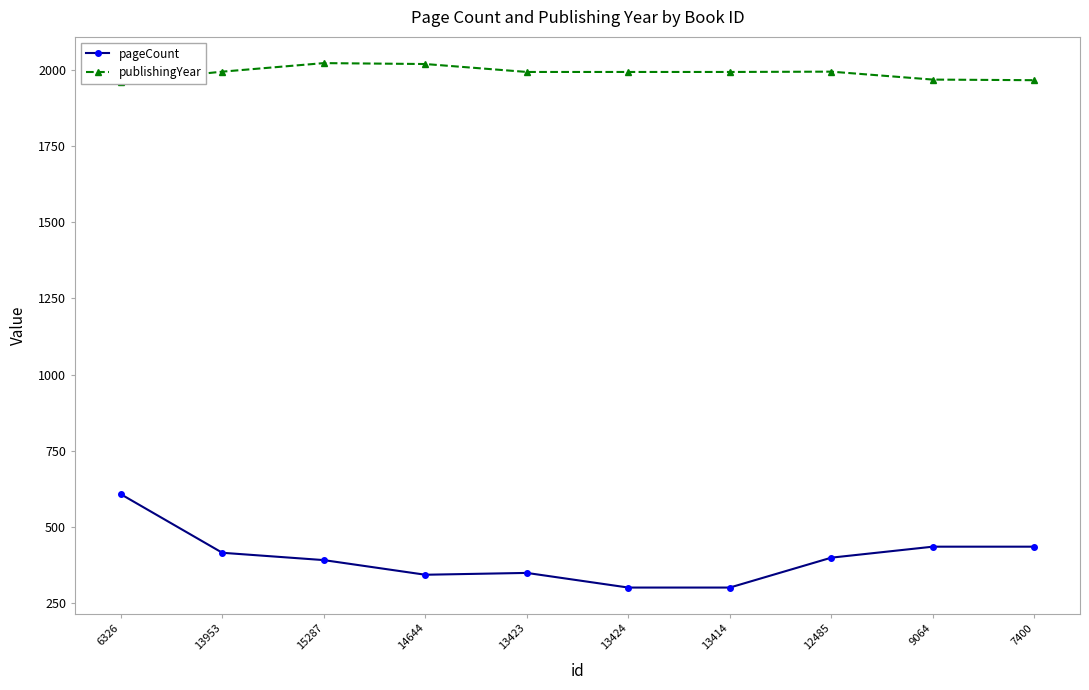

Reading left to right, list all the values displayed in this chart.

pageCount: 6326=608	13953=416	15287=392	14644=344	13423=350	13424=302	13414=302	12485=400	9064=436	7400=436
publishingYear: 6326=1959	13953=1993	15287=2021	14644=2018	13423=1992	13424=1992	13414=1992	12485=1993	9064=1967	7400=1965